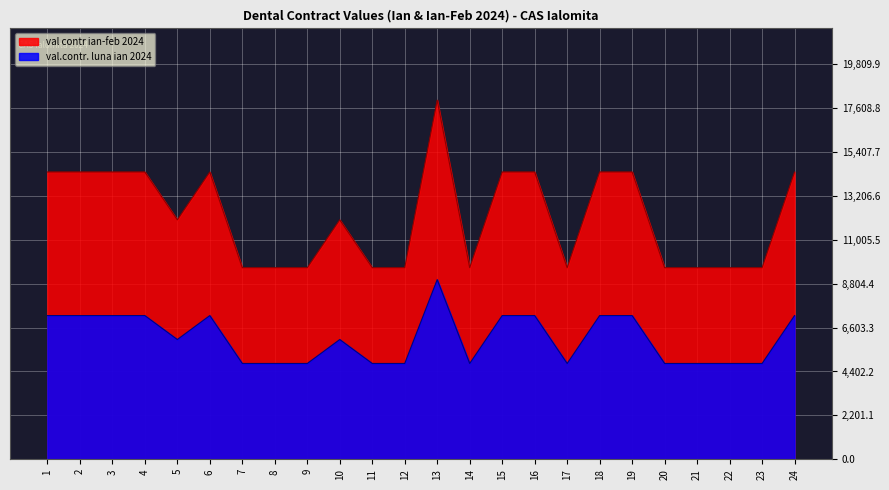

True or false: val contr ian-feb 2024 and val.contr. luna ian 2024 intersect in this chart.

False